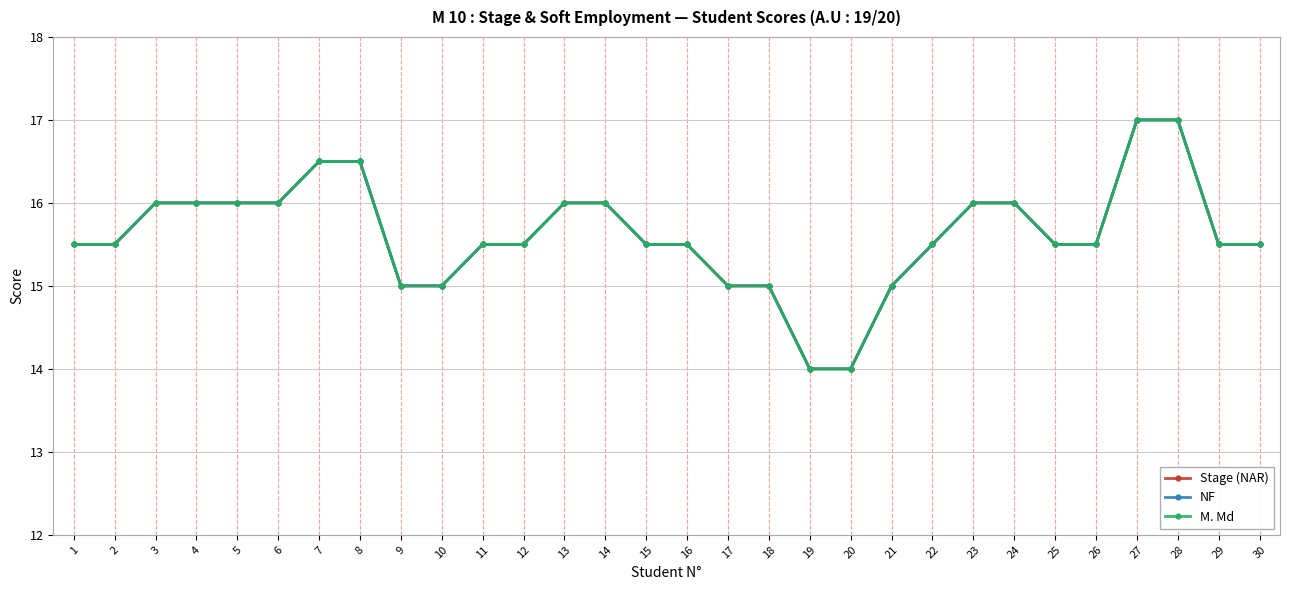

Is the value of NF at 9 greater than the value of M. Md at 4?

No